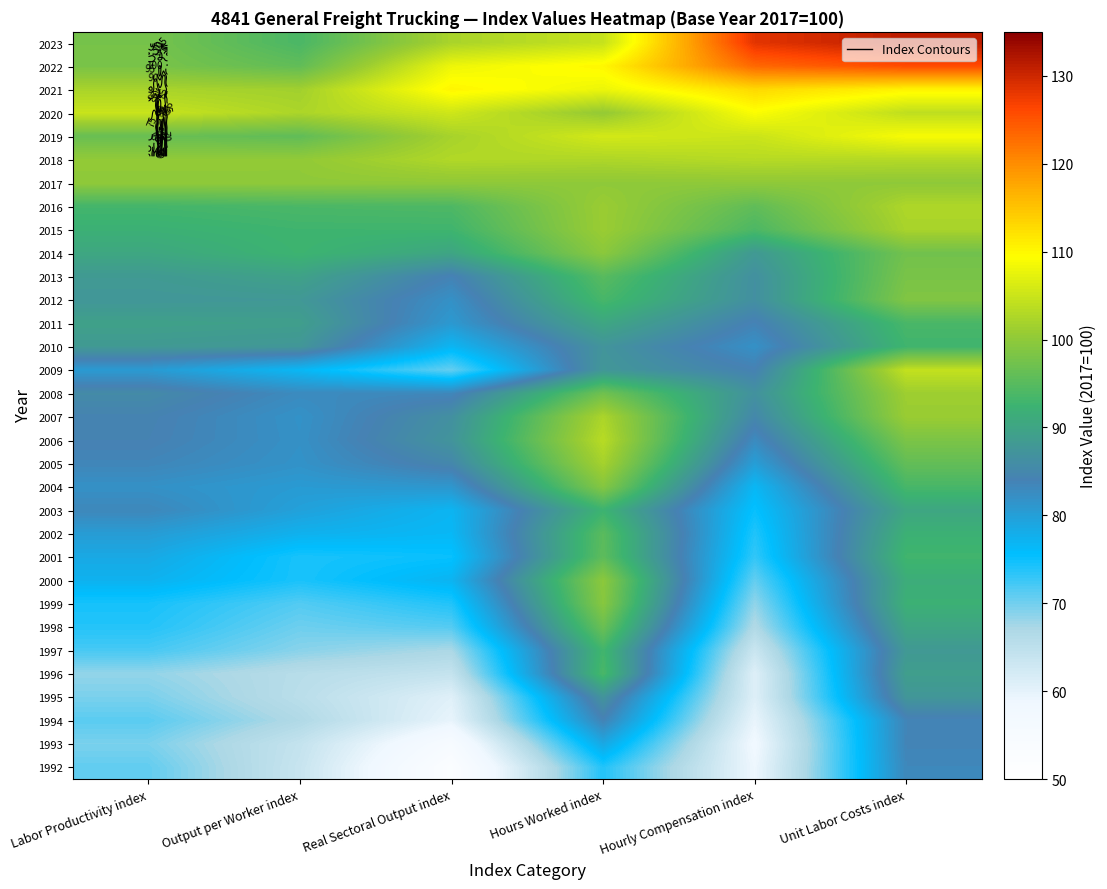

At which category is the sum across all series the highest?

Unit Labor Costs index